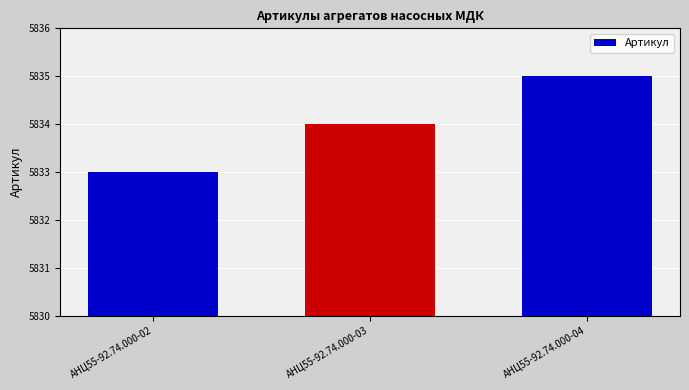

Rank the categories by value from highest to lowest.

АНЦ55-92.74.000-04, АНЦ55-92.74.000-03, АНЦ55-92.74.000-02